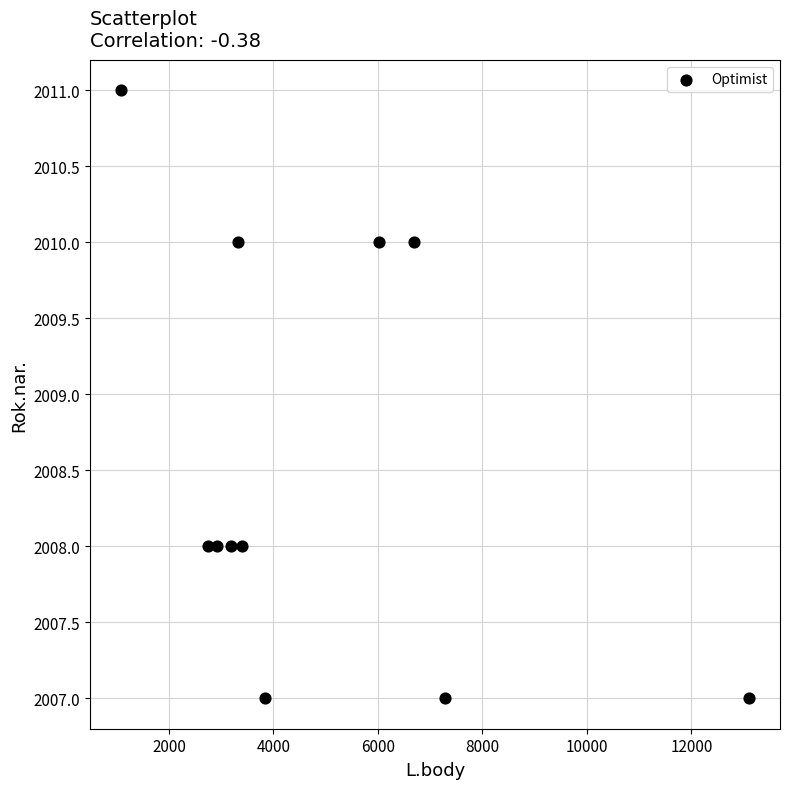

What is the average Y value?

2009